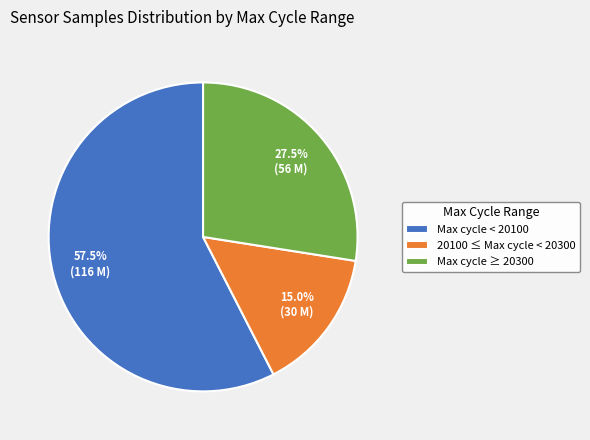

Which category accounts for the majority?

Max cycle < 20100